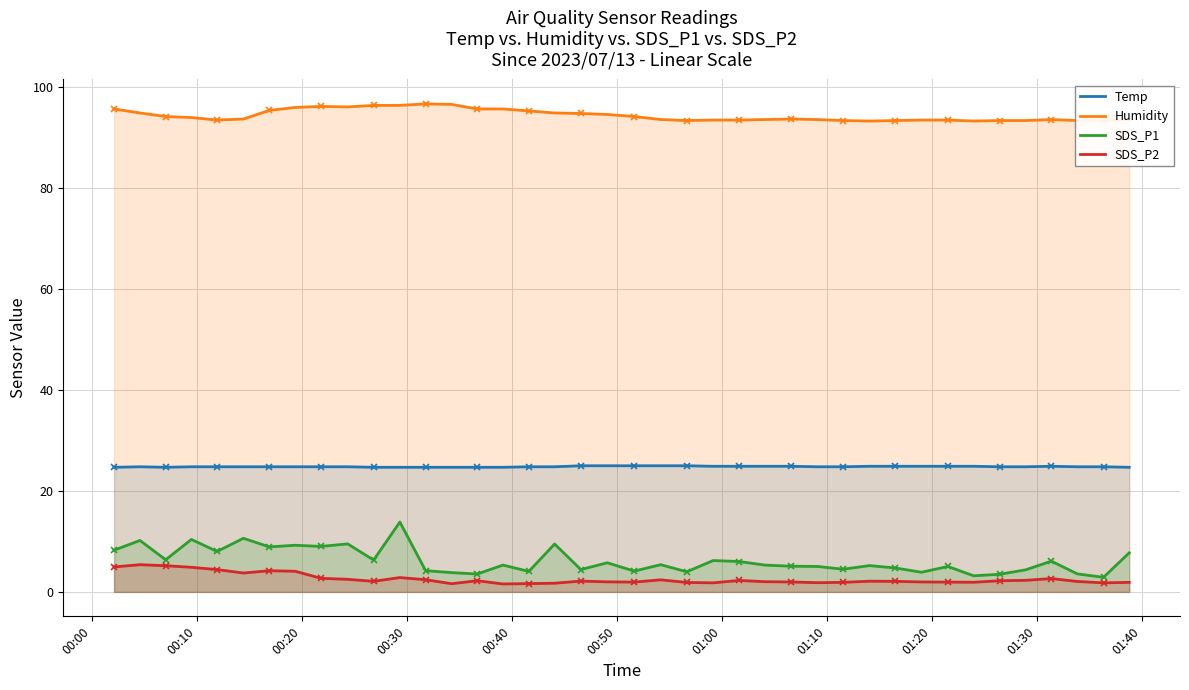

True or false: Temp and Humidity cross at least once.

False